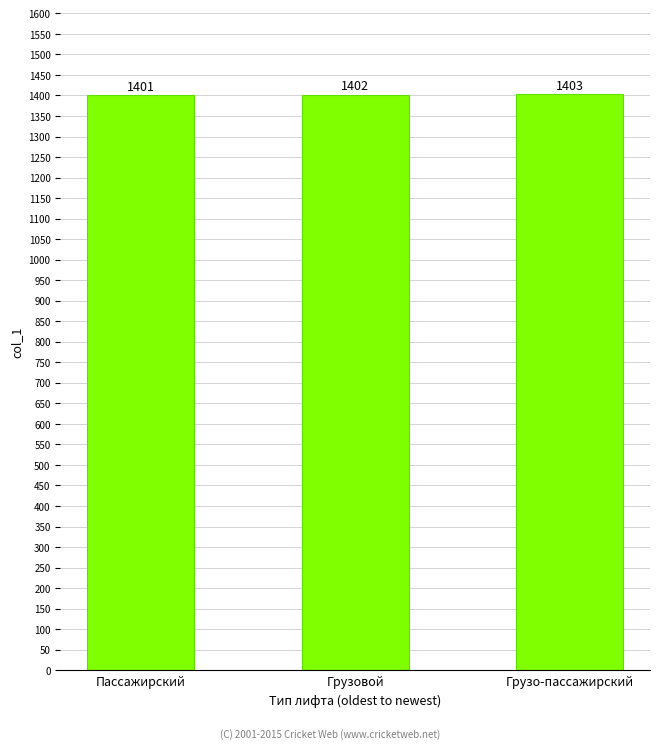

What is the ratio of the value at Грузо-пассажирский to the value at Пассажирский?

1.0